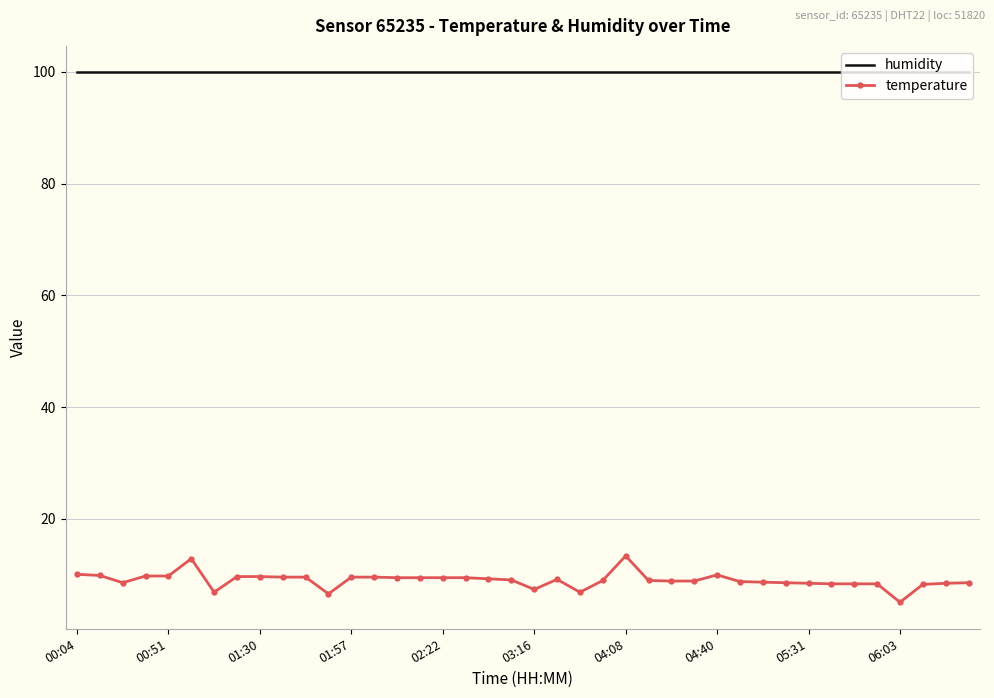

Rank the series by their maximum value, from highest to lowest.

humidity, temperature